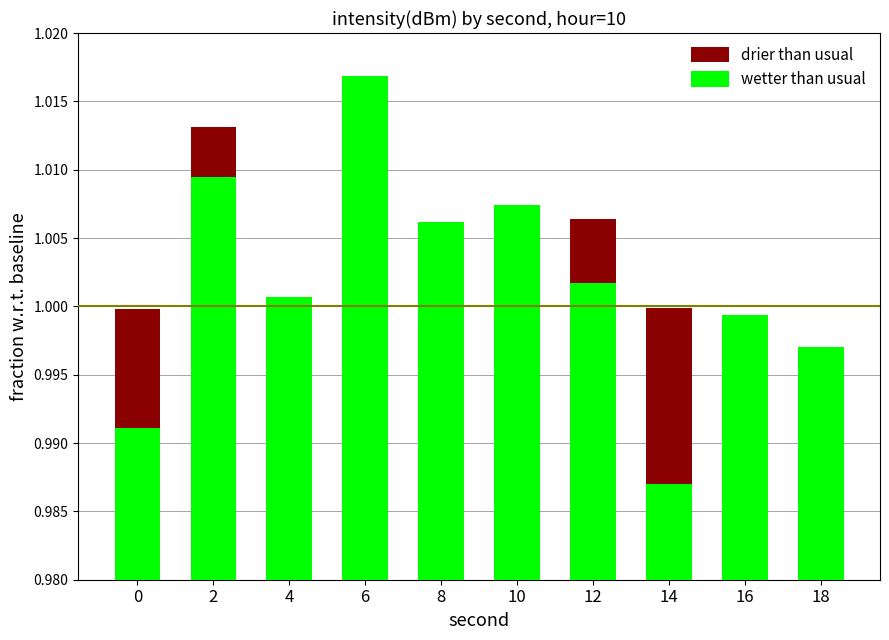

Rank the series at 16 from highest to lowest value.

wetter than usual, drier than usual